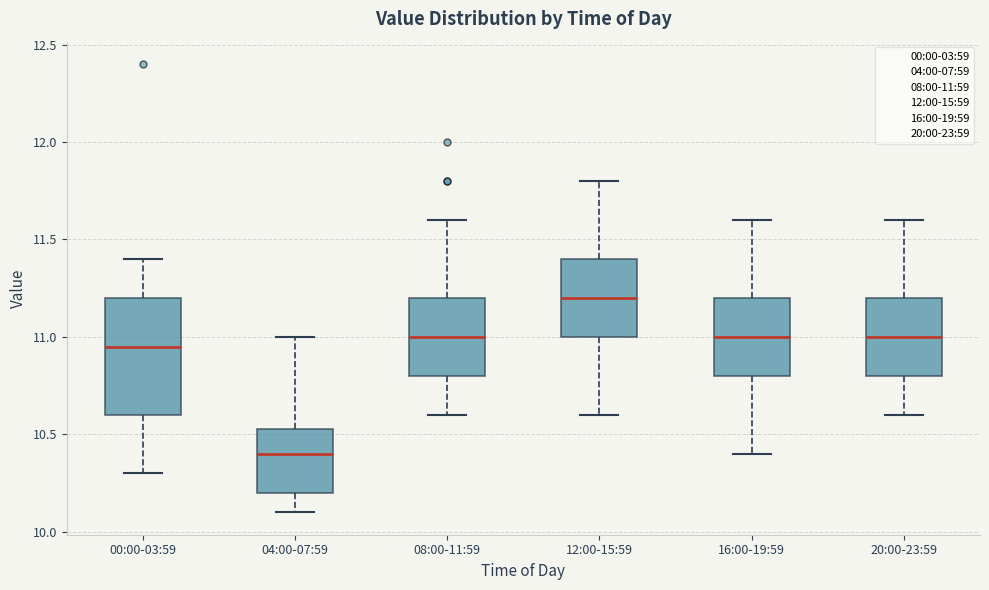

Reading left to right, read every box against the y-axis: the position of its median line, the range the box covers, and the ends of its whiskers. The values are not printed on the chart, so give them approximately, as read against the axis.

00:00-03:59: median 10.95, box 10.60 to 11.20, whiskers 10.30 to 11.40
04:00-07:59: median 10.40, box 10.20 to 10.55, whiskers 10.10 to 11.00
08:00-11:59: median 11.00, box 10.80 to 11.20, whiskers 10.60 to 11.60
12:00-15:59: median 11.20, box 11.00 to 11.40, whiskers 10.60 to 11.80
16:00-19:59: median 11.00, box 10.80 to 11.20, whiskers 10.40 to 11.60
20:00-23:59: median 11.00, box 10.80 to 11.20, whiskers 10.60 to 11.60